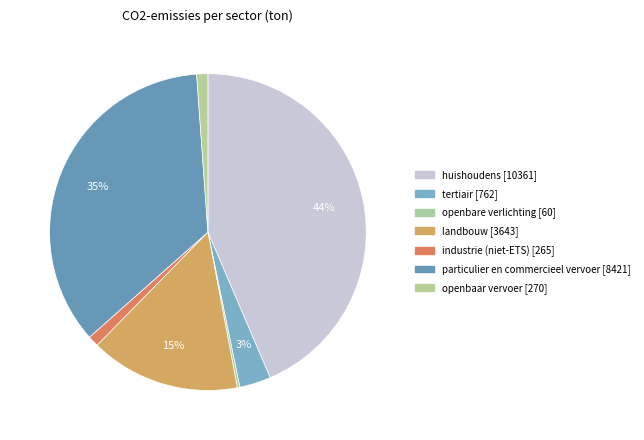

Between tertiair and openbare verlichting, which is larger?

tertiair